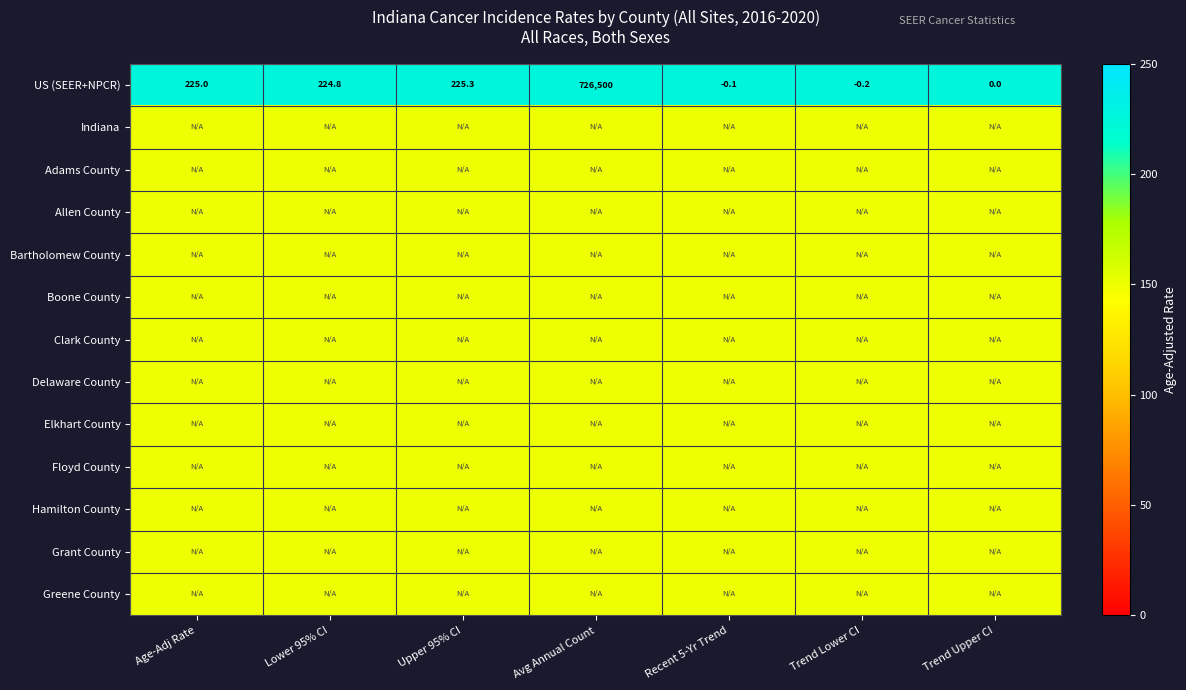

What is the maximum value for US (SEER+NPCR)?

726500.0